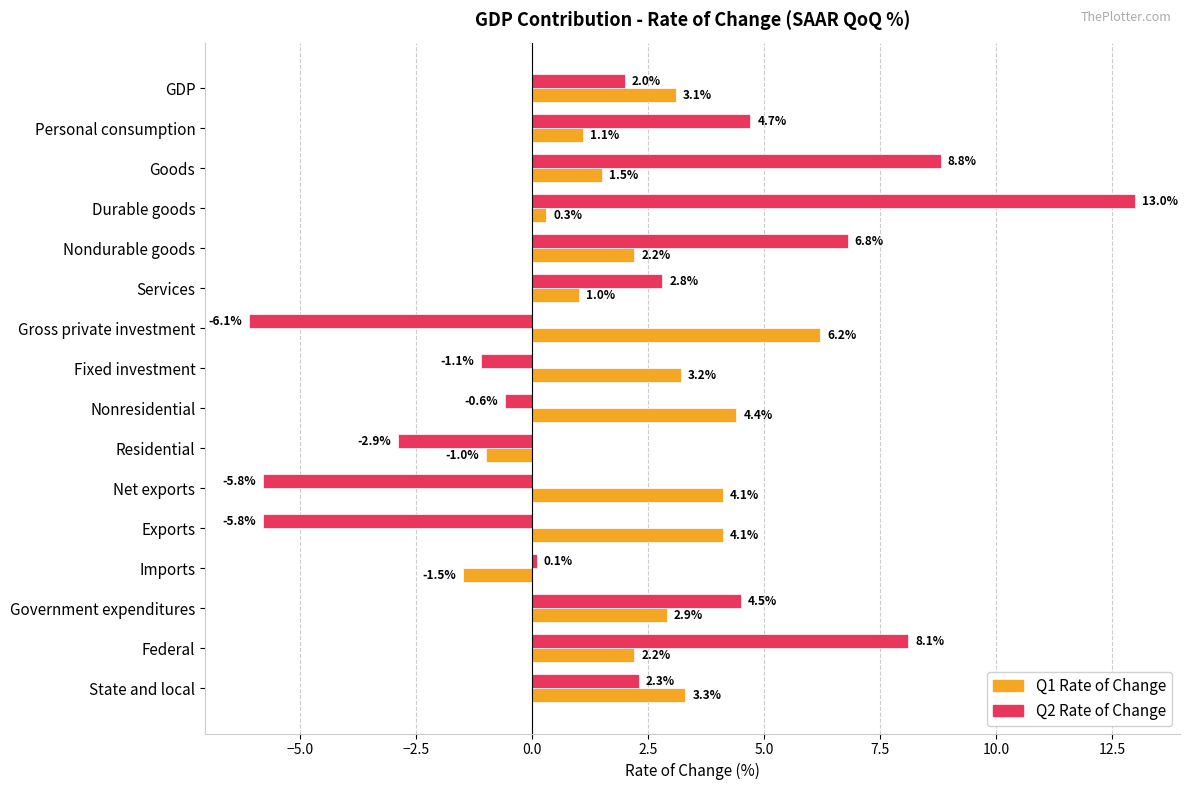

What is the difference between the maximum and minimum values in the Q2 Rate of Change series?

19.1